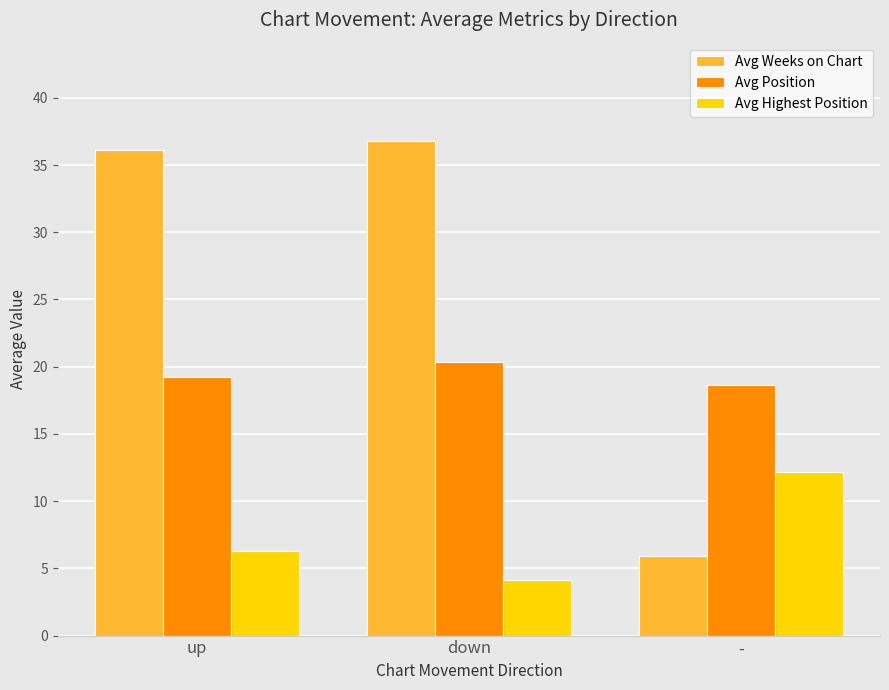

The value of Avg Position at up is 19.2. True or false?

True